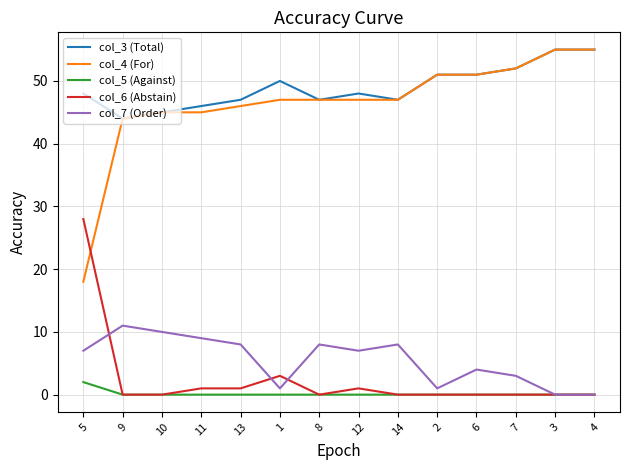

Which series has the largest total across all categories?

col_3 (Total)